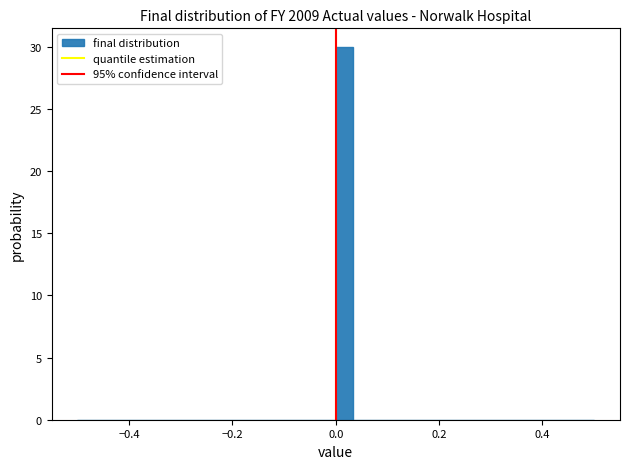

Around what value on the x-axis is the tallest bar? Give the approximate position of its centre, as read against the axis.

0.02